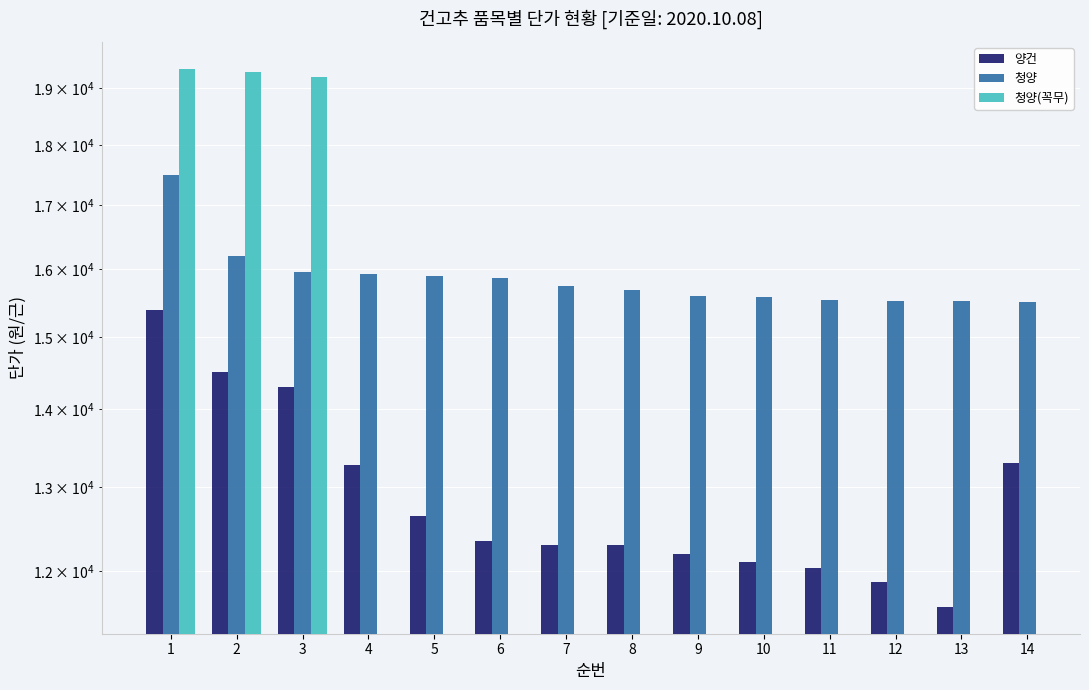

Rank the series at 14 from highest to lowest value.

청양, 청양(꼭무), 양건